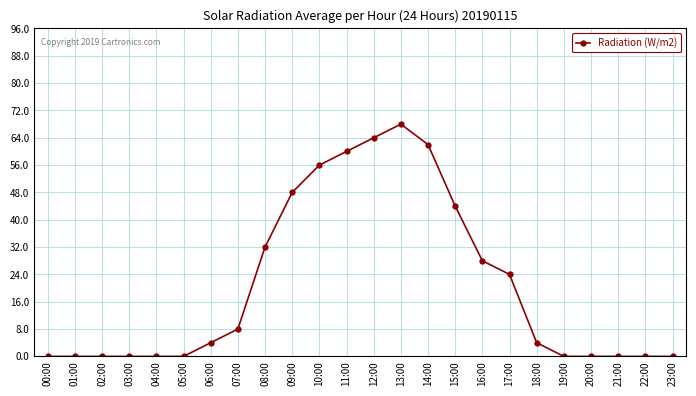

Where is the data nearest to the value 34?

08:00